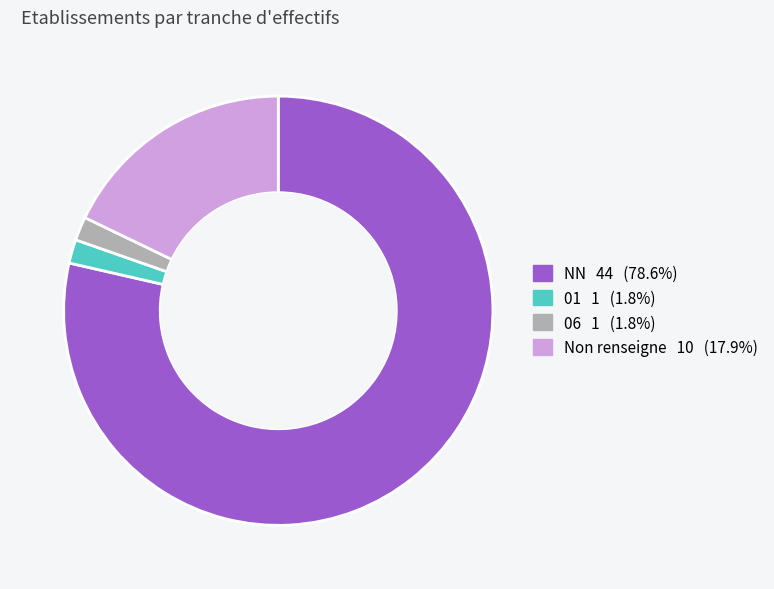

Is there any slice that represents more than half of the pie?

Yes